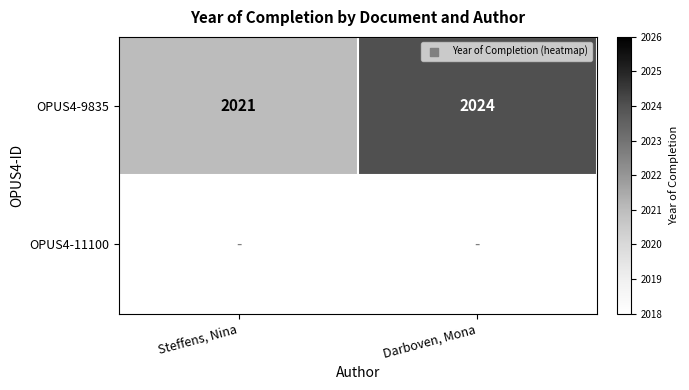

What is the greatest value displayed?

2024